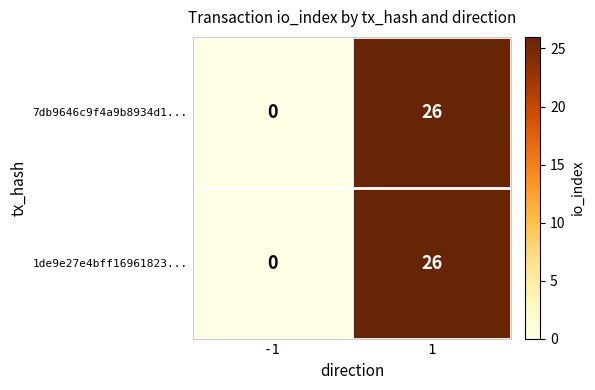

Rank the categories by 7db9646c9f4a9b8934d1... value from lowest to highest.

-1, 1